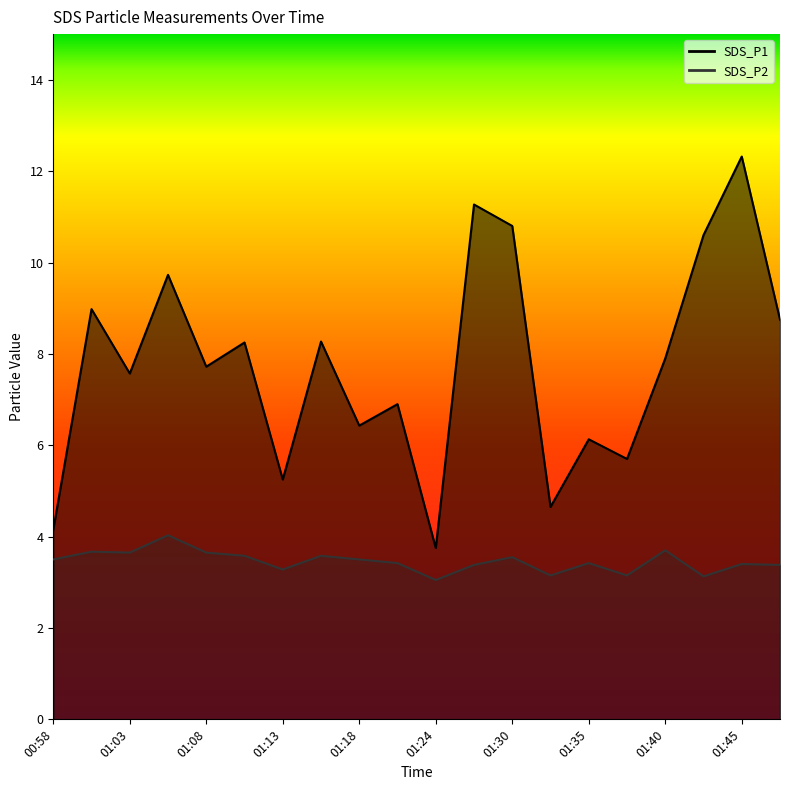

What is the spread (max minus min) of values at 01:16?

4.7